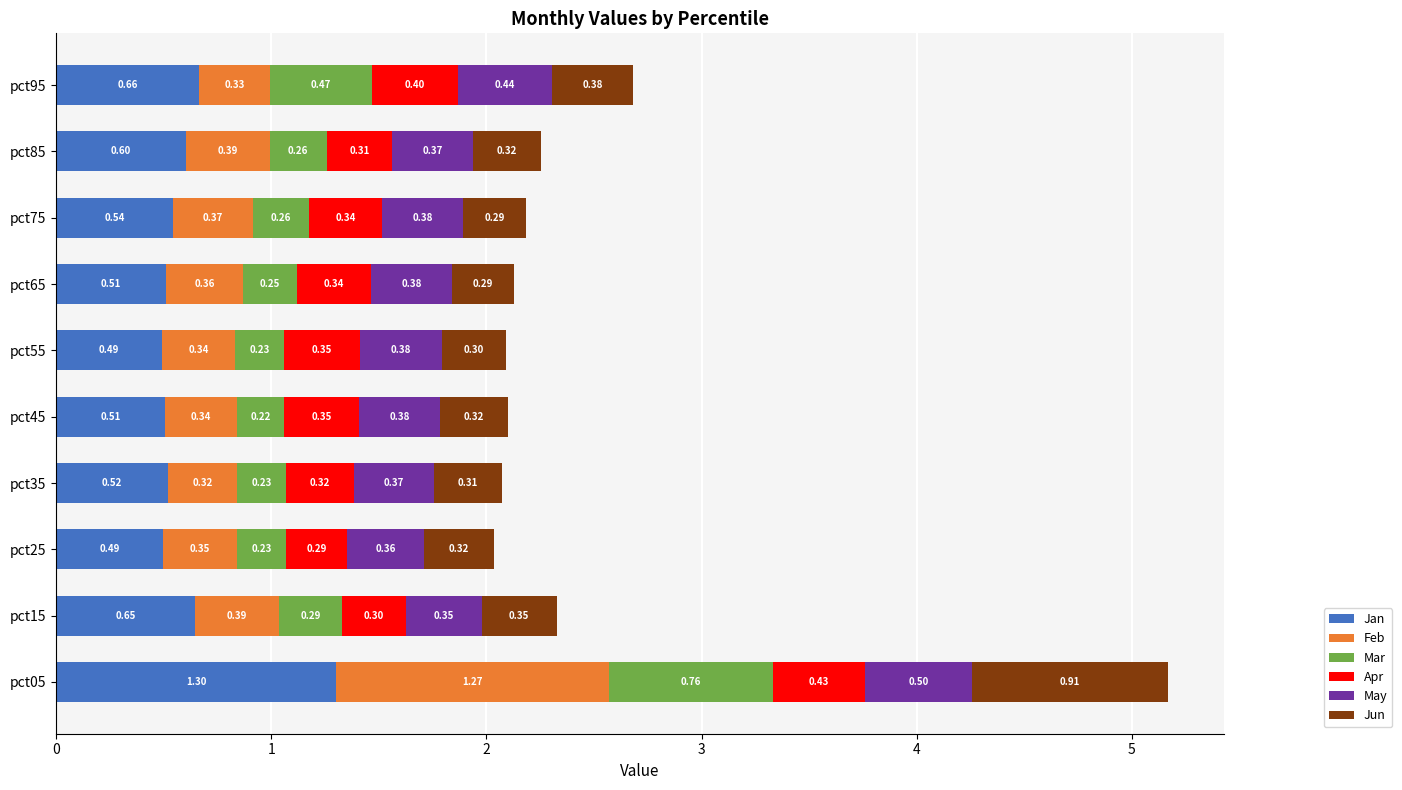

At which category is the sum across all series the highest?

pct05